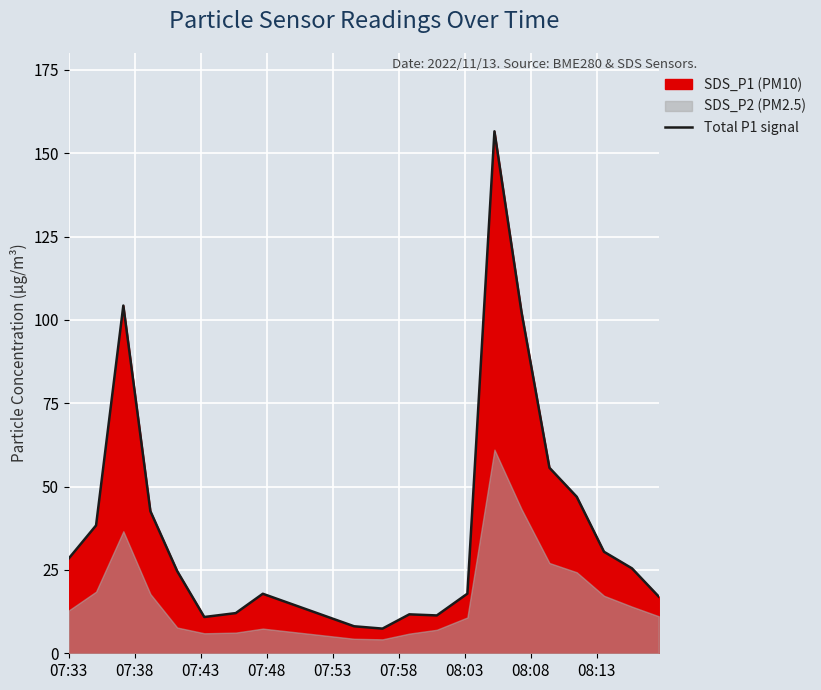

What is the difference between the maximum and minimum values?

149.2